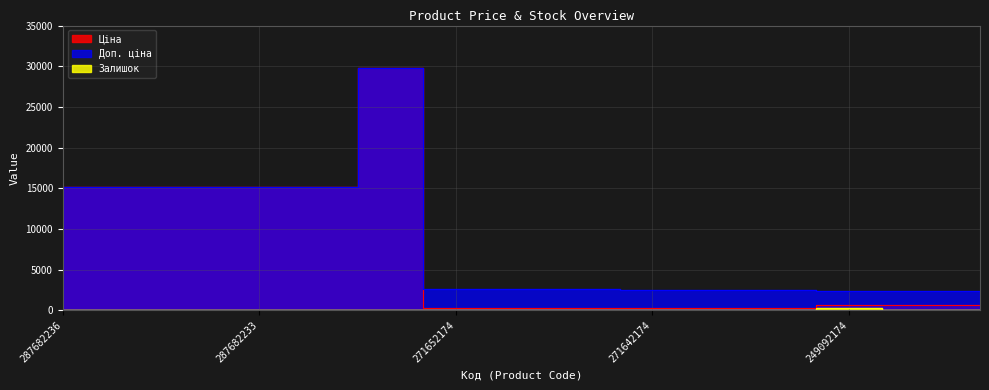

The value of Доп. ціна at 271652172 is 3996.0. True or false?

False